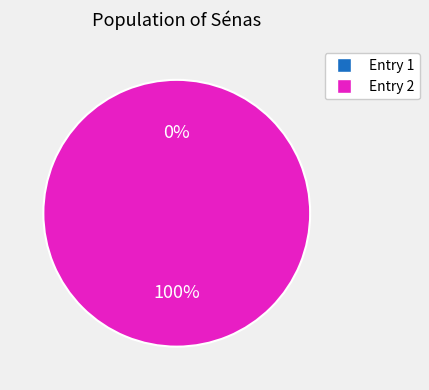

How many slices are in this pie chart?

2